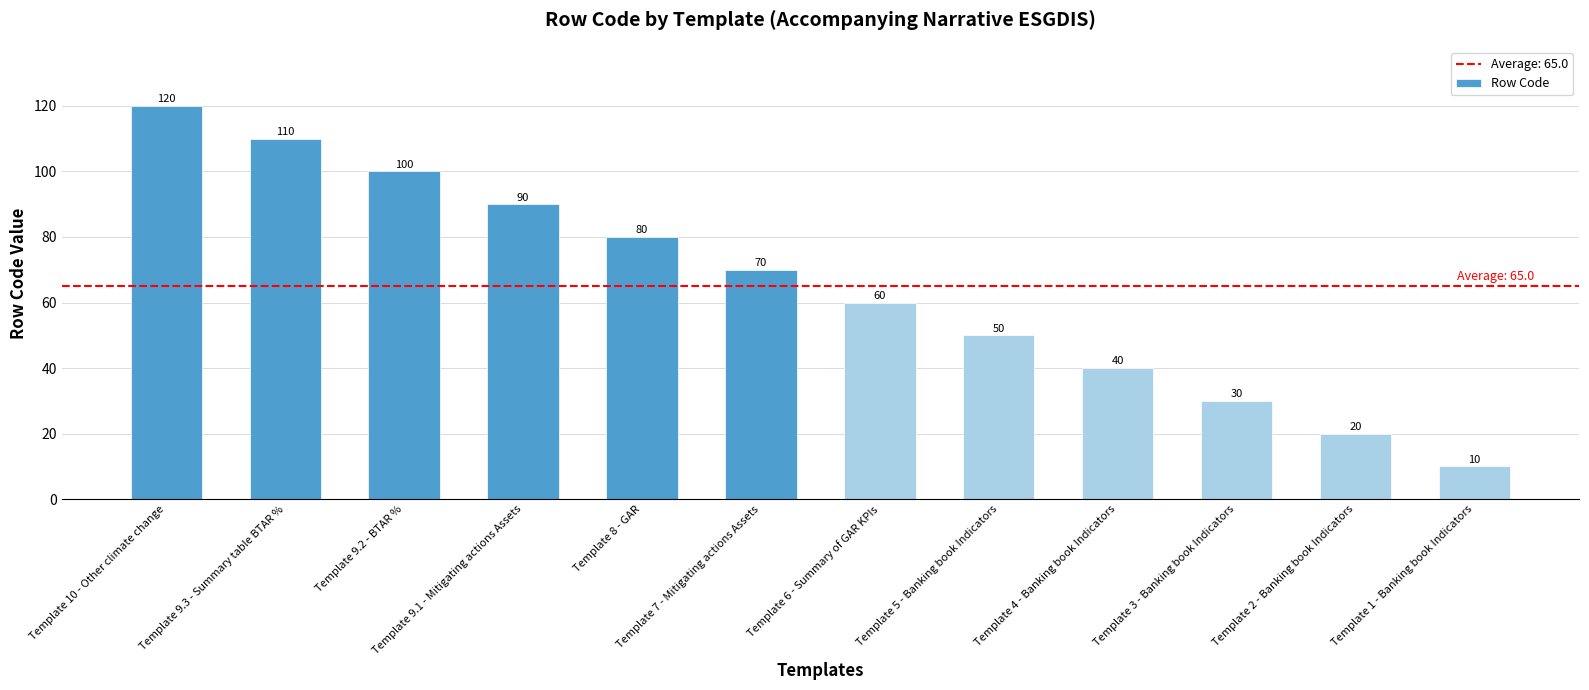

What is the value of the 11th bar from the left?

20